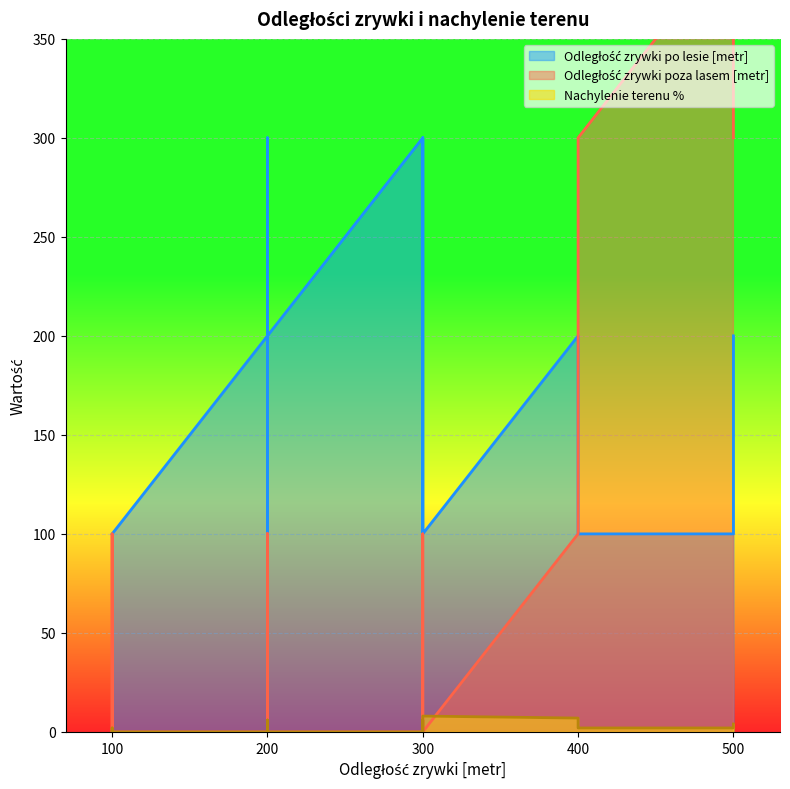

What are all the series names shown in the legend?

Odległość zrywki po lesie [metr], Odległość zrywki poza lasem [metr], Nachylenie terenu %